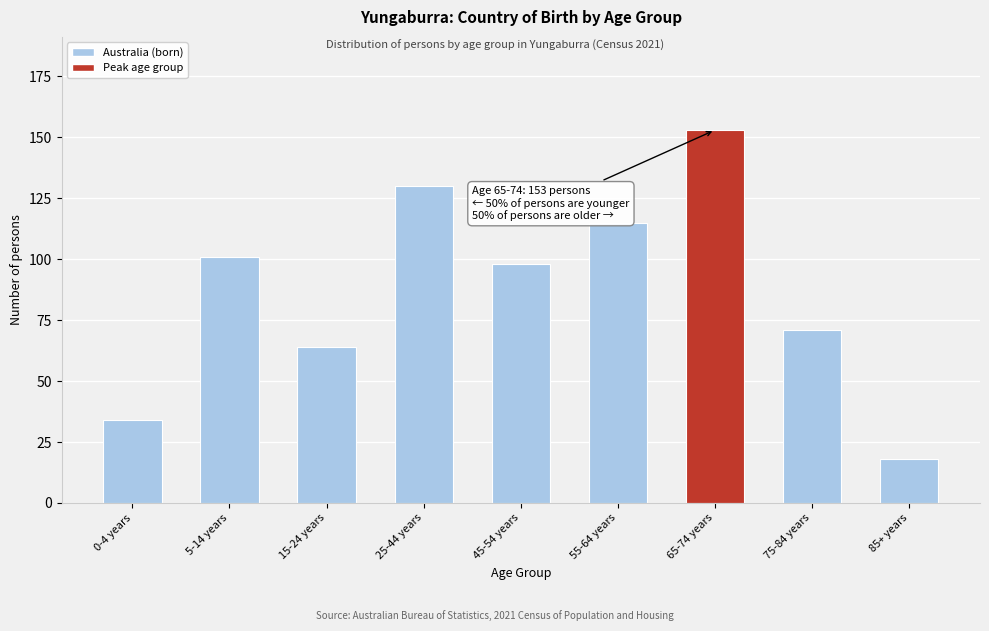

Reading left to right, what are all the values shown in this chart?

0-4 years=34	5-14 years=101	15-24 years=64	25-44 years=130	45-54 years=98	55-64 years=115	65-74 years=153	75-84 years=71	85+ years=18